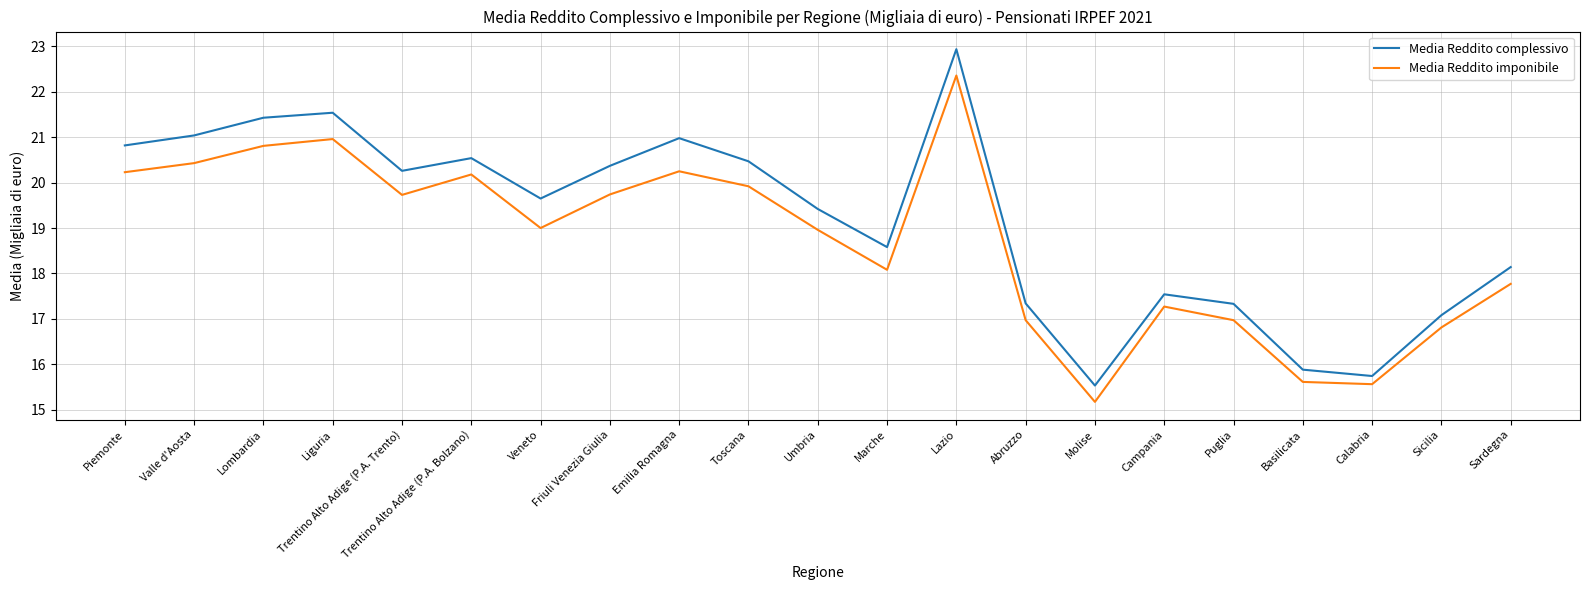

What is the difference between the Media Reddito imponibile values at Basilicata and Friuli Venezia Giulia?

4.1